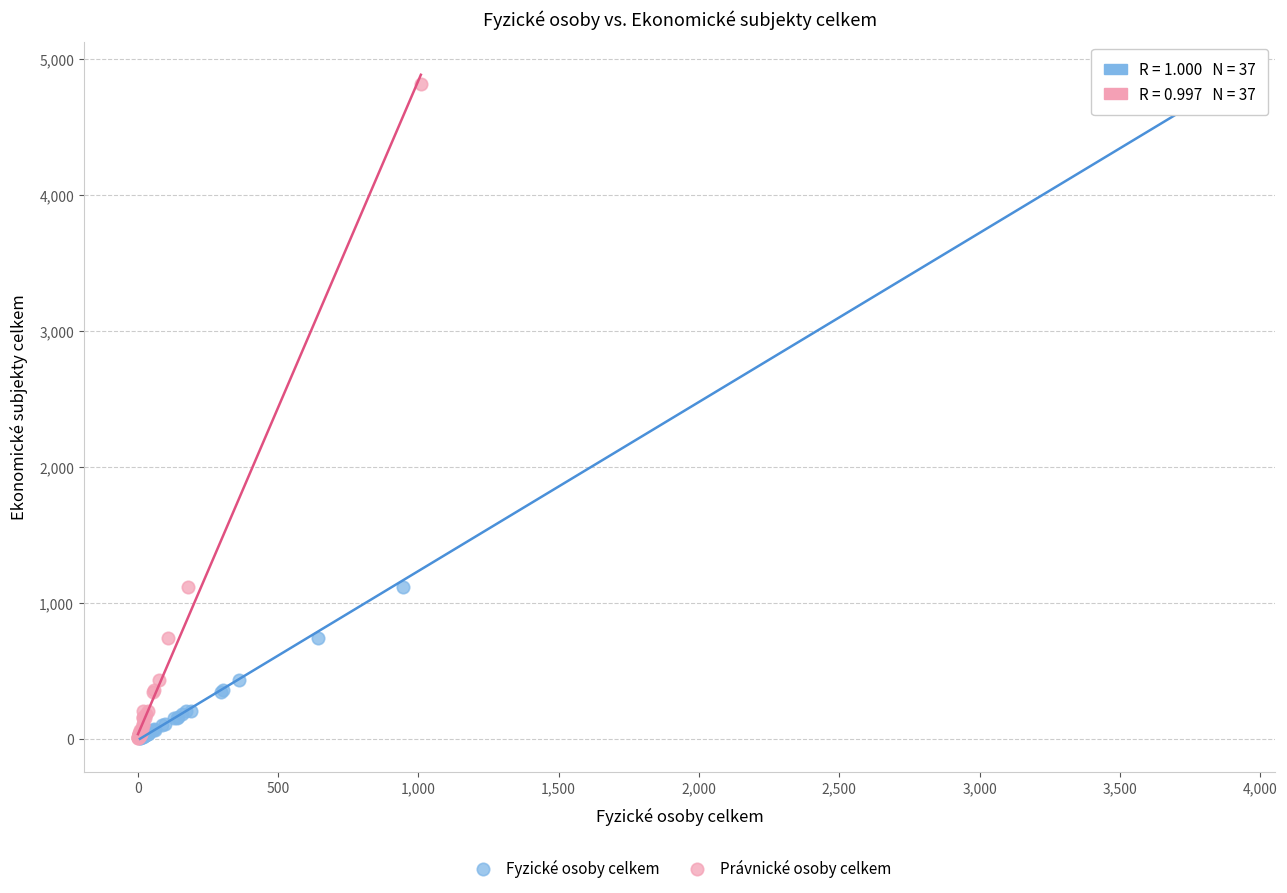

What are all the series names shown in the legend?

Fyzické osoby celkem, Právnické osoby celkem